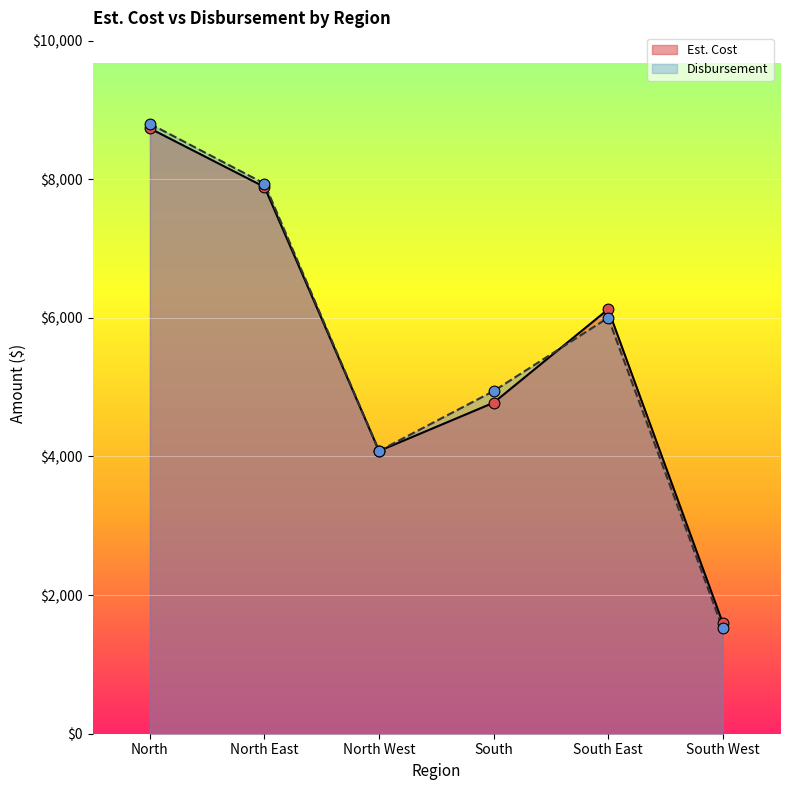

Which series has the largest total across all categories?

Disbursement